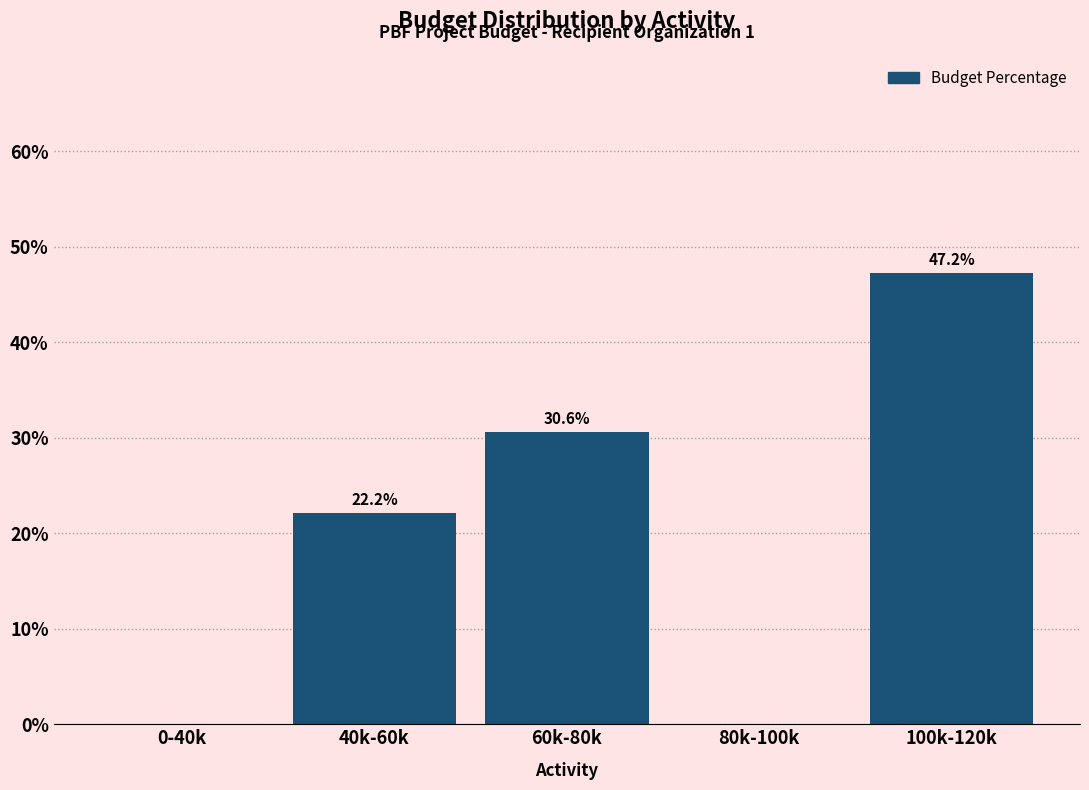

Reading left to right, extract all data points from this chart.

0-40k=0.0	40k-60k=22.2	60k-80k=30.6	80k-100k=0.0	100k-120k=47.2